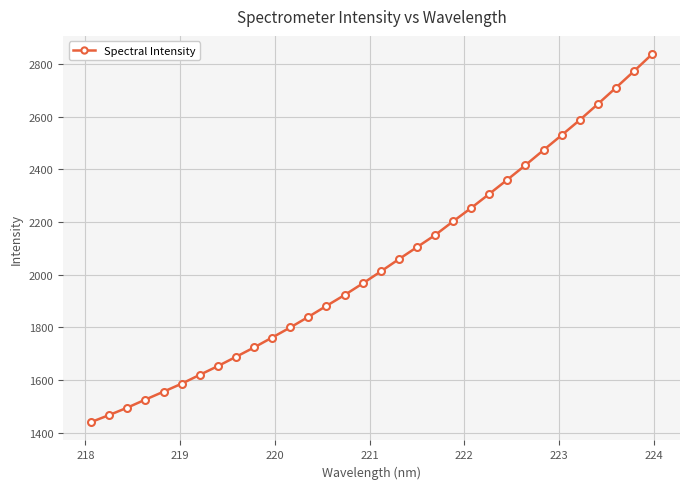

What is the difference between the maximum and second lowest values?

1369.8